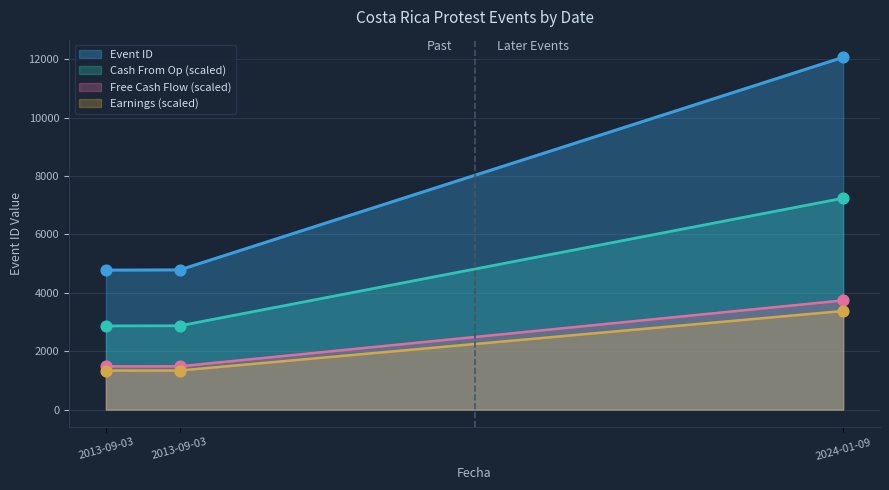

What is the change in value from 2013-09-03 to 2024-01-09?

+7289